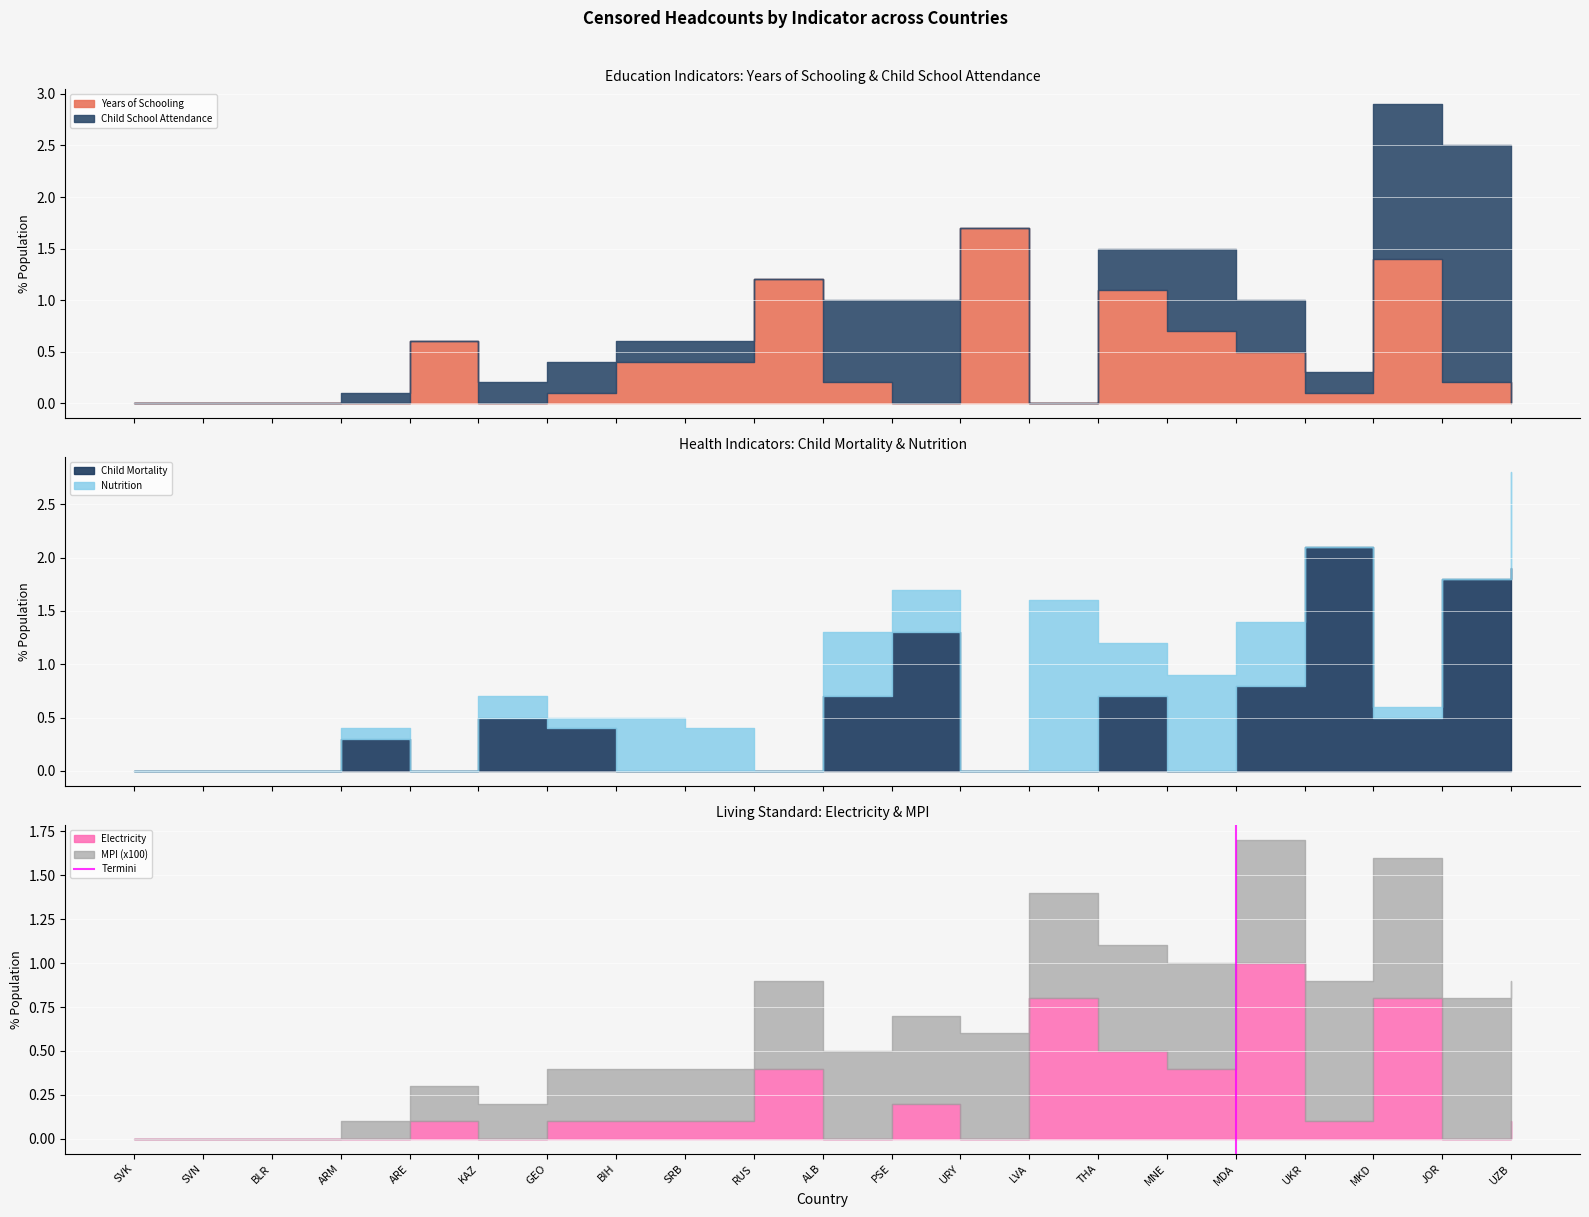

At which label is the value closest to 0?

MDA